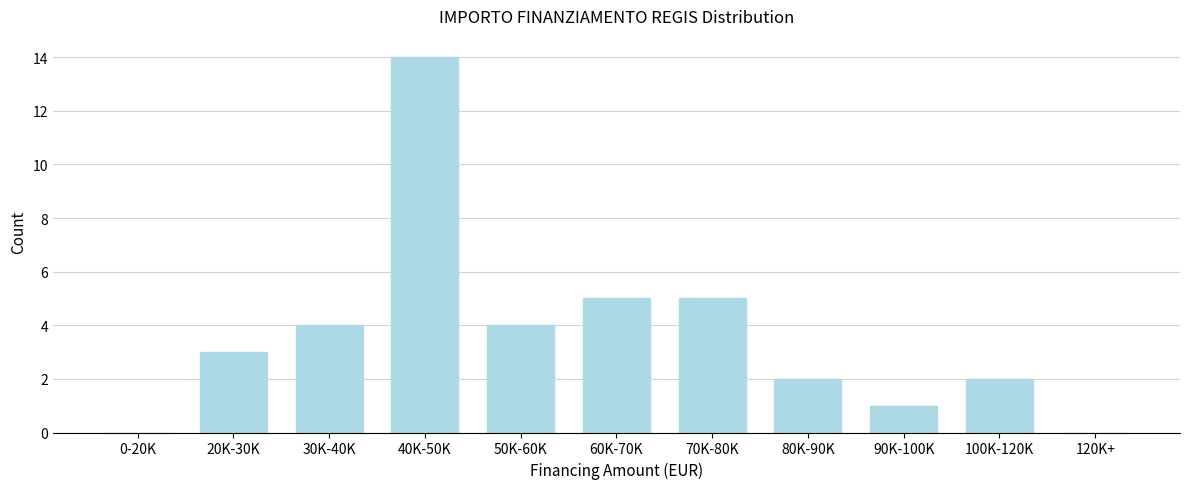

Reading left to right, transcribe all the data shown in this chart.

0-20K=0	20K-30K=3	30K-40K=4	40K-50K=14	50K-60K=4	60K-70K=5	70K-80K=5	80K-90K=2	90K-100K=1	100K-120K=2	120K+=0